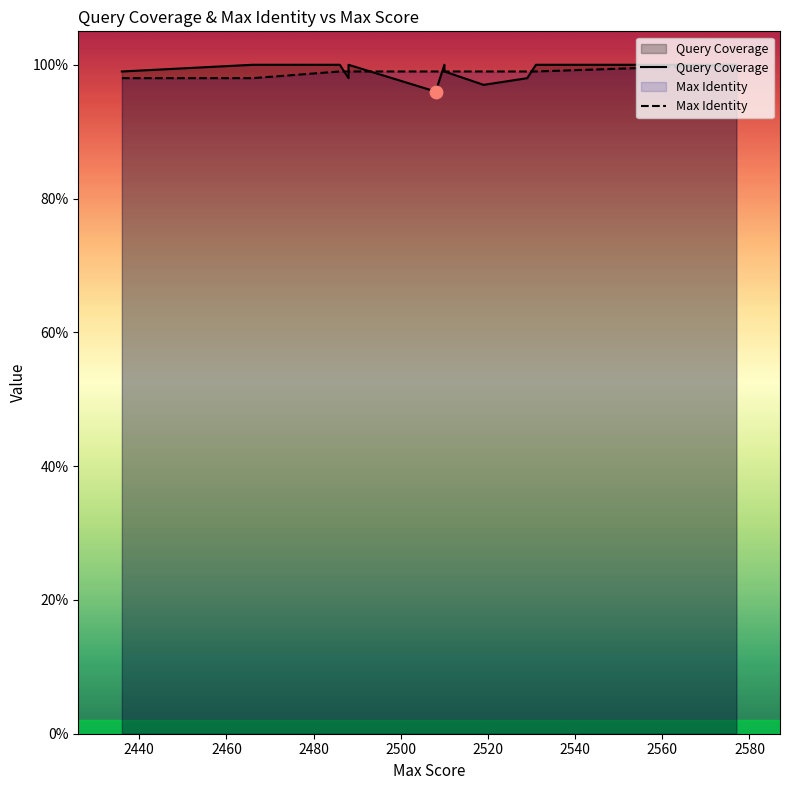

Which series reaches the minimum Y coordinate?

Query Coverage